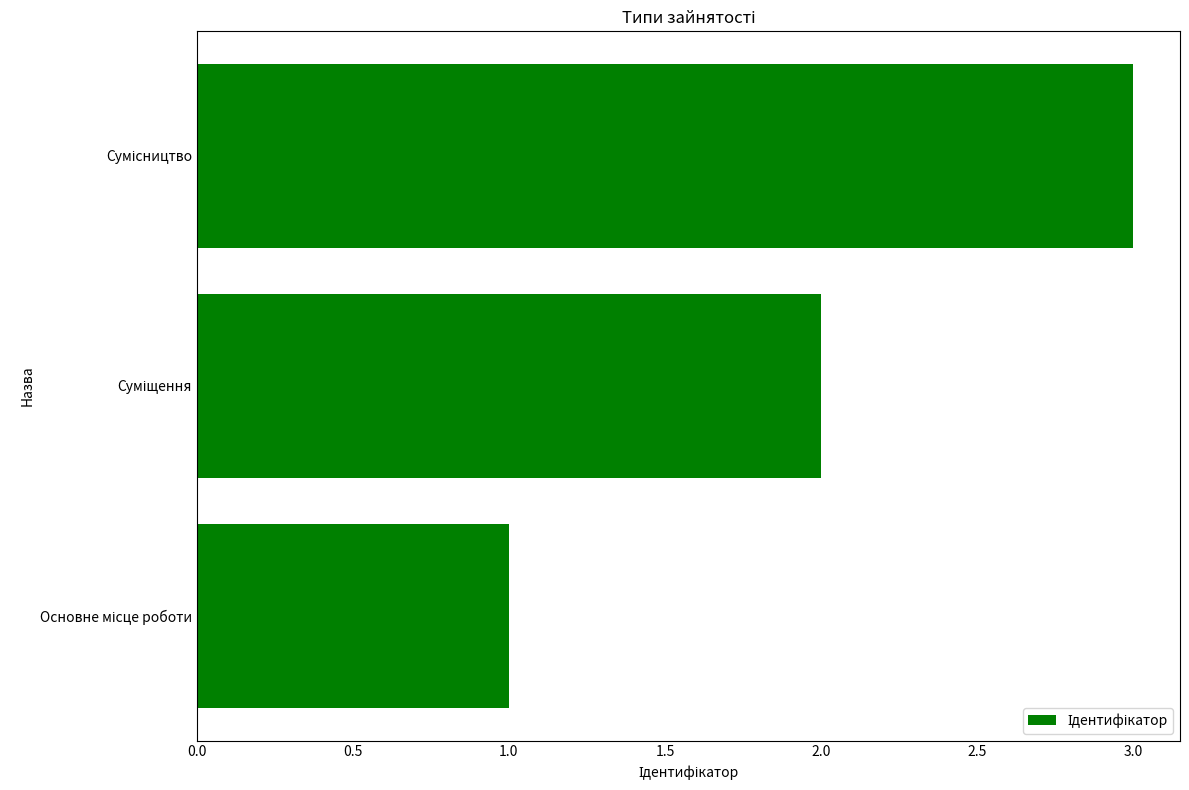

What is the sum of all values?

6